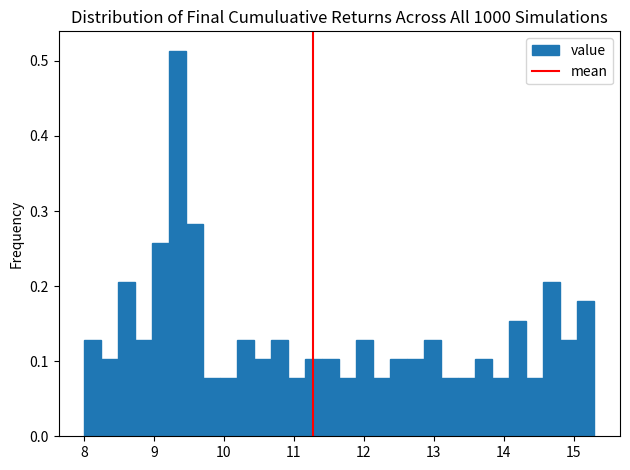

Read against the x-axis, roughly where is the centre of the tallest bar?

9.3